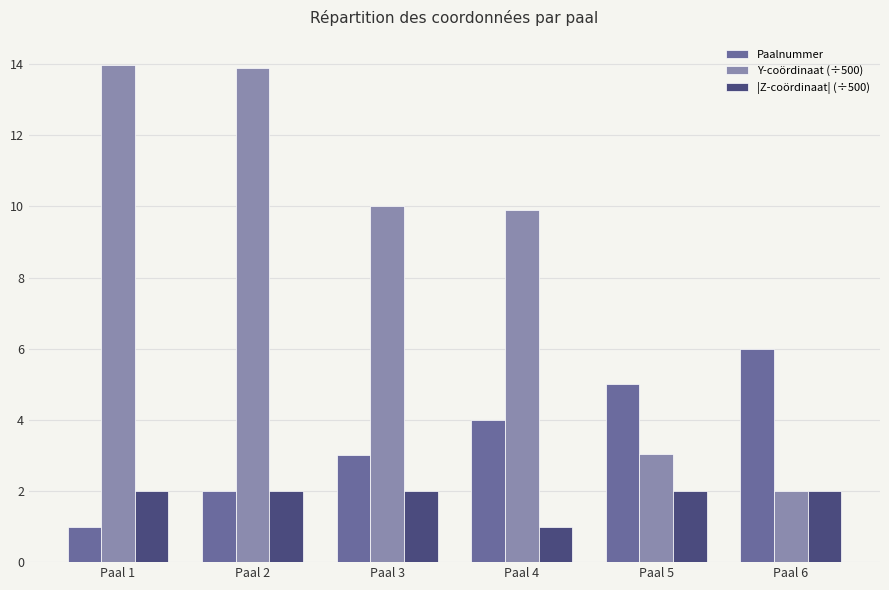

Which series has the largest range (max minus min)?

Y-coördinaat (÷500)